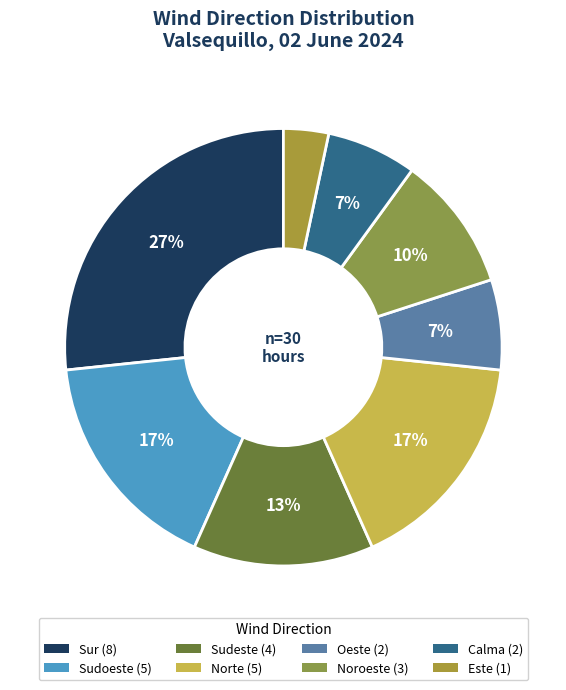

How many segments does this pie chart have?

8